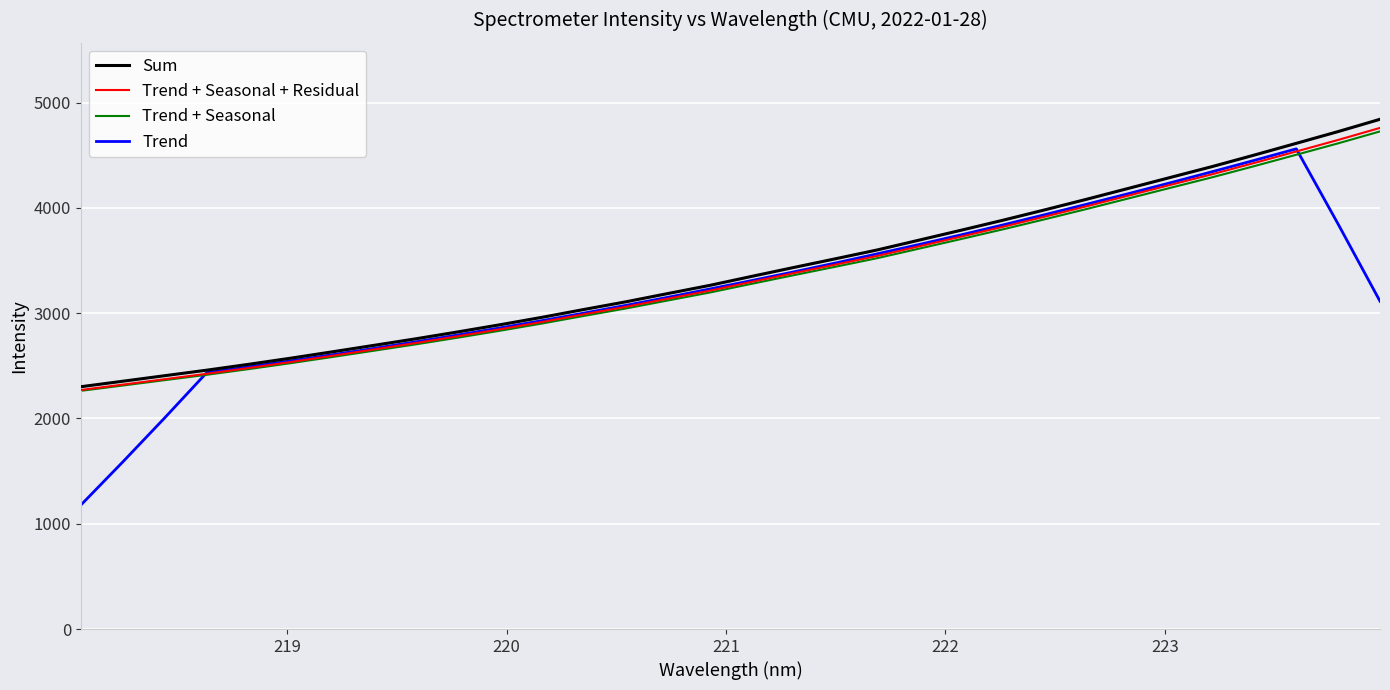

Which series has the largest total across all categories?

Sum